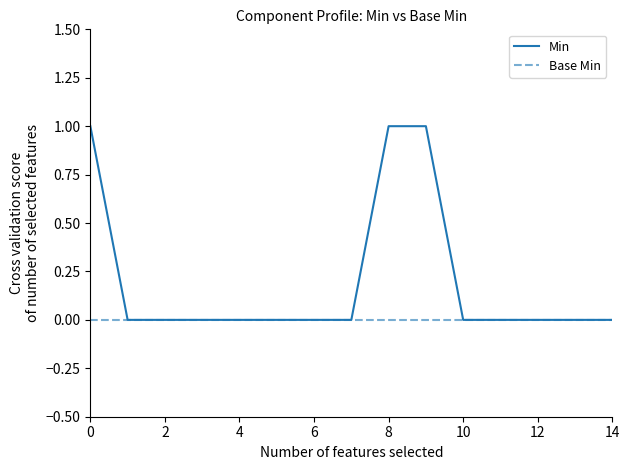

Which series has the largest range (max minus min)?

Min